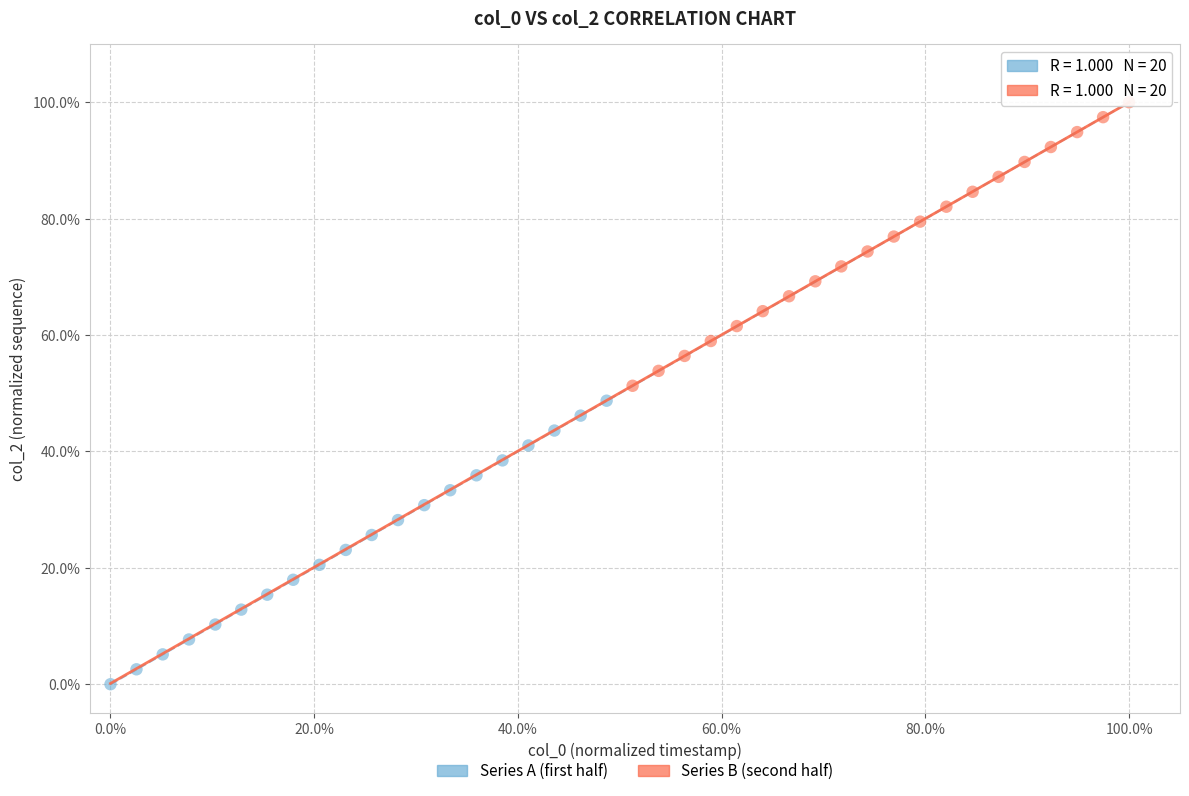

What are all the series names shown in the legend?

Series A (first half), Series B (second half)